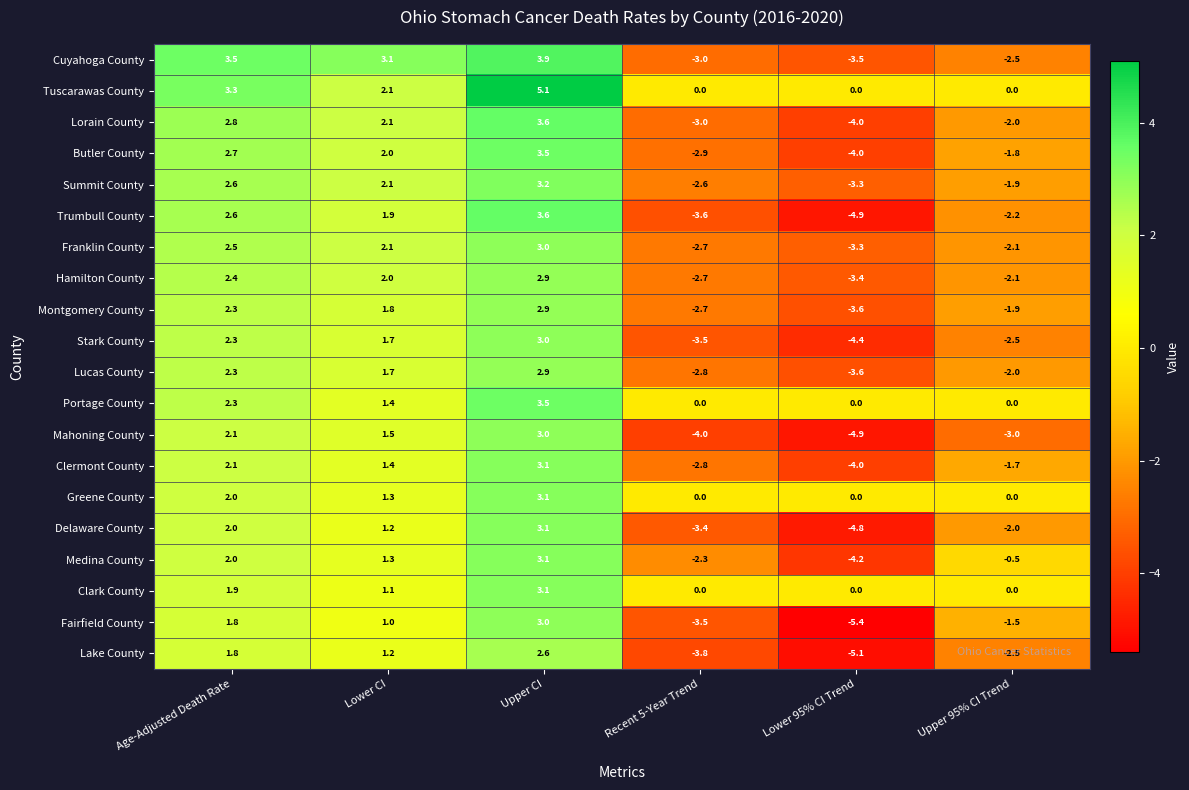

Which series has the largest range (max minus min)?

Trumbull County